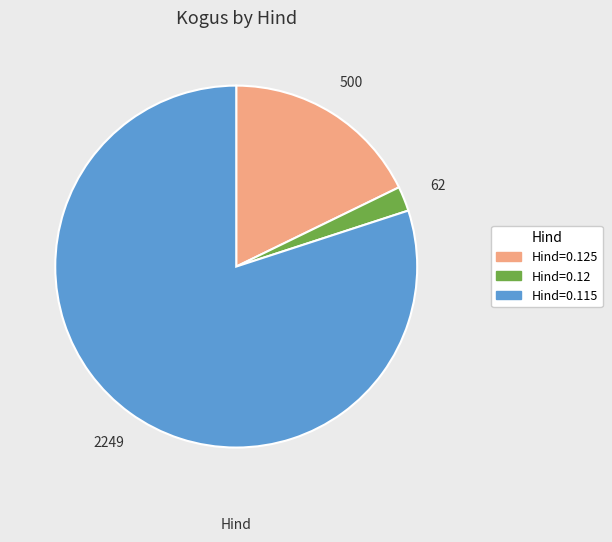

Is there any slice that represents more than half of the pie?

Yes